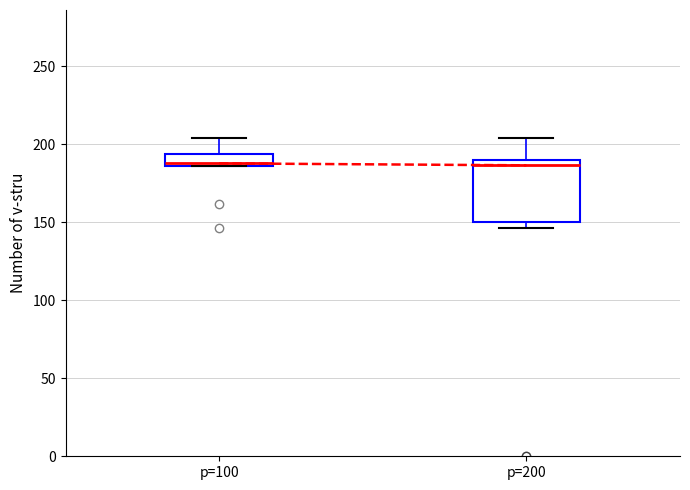

Reading left to right, read every box against the y-axis: the position of its median line, the range the box covers, and the ends of its whiskers. The values are not printed on the chart, so give them approximately, as read against the axis.

p=100: median 190, box 185 to 195, whiskers 185 to 205
p=200: median 185, box 150 to 190, whiskers 145 to 205